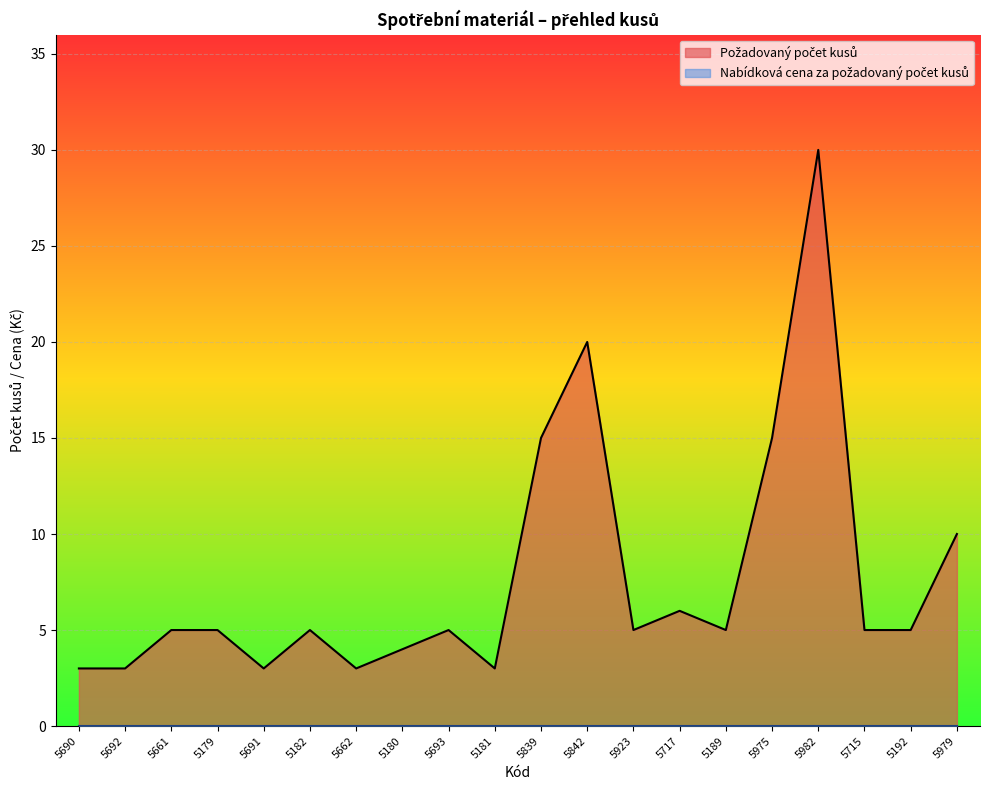

Where is the data nearest to the value 16?

5839